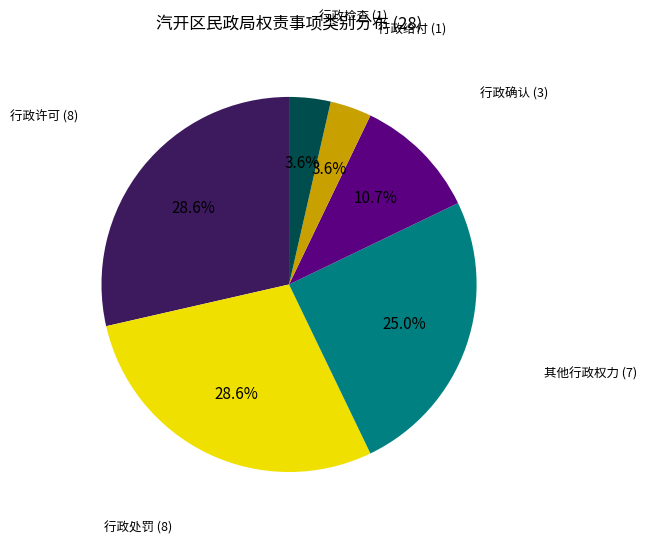

The 行政给付 slice represents 18% of the pie. True or false?

False